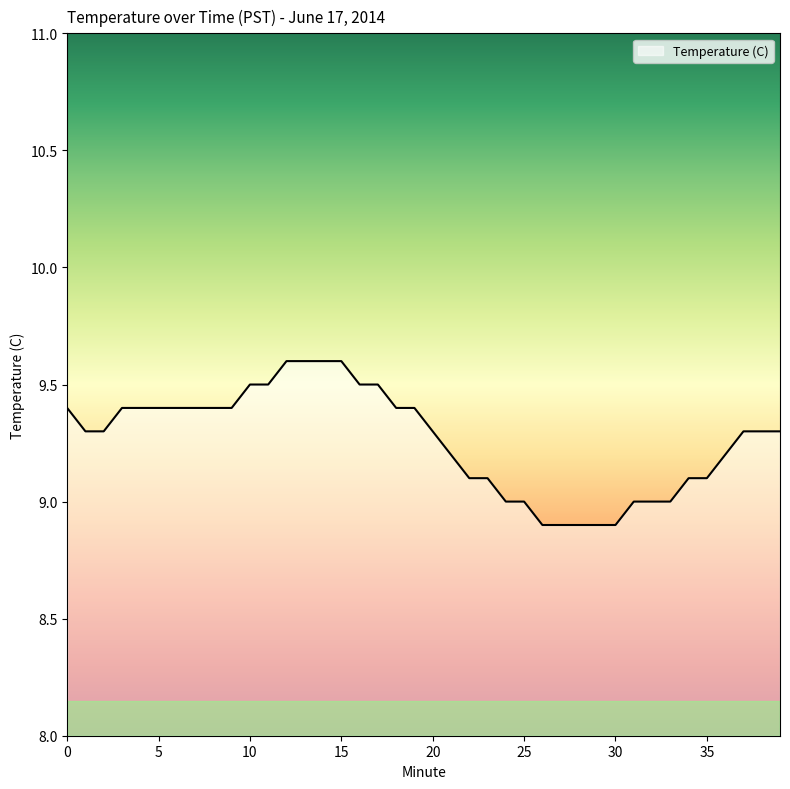

What is the difference between the maximum and minimum values?

0.7